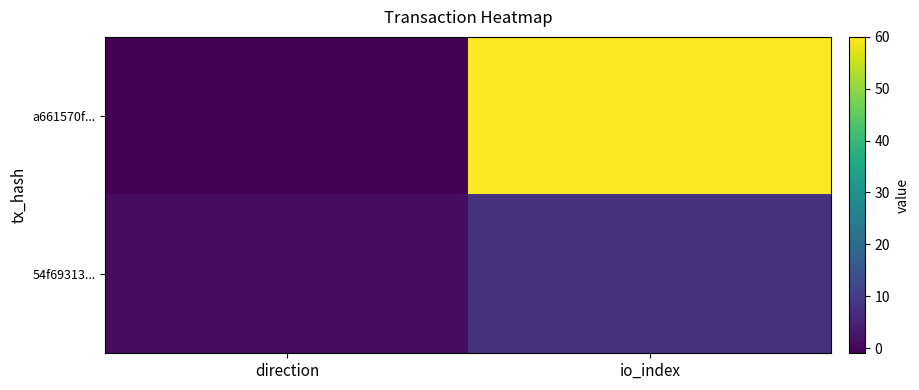

Which series has the largest total across all categories?

a661570f...